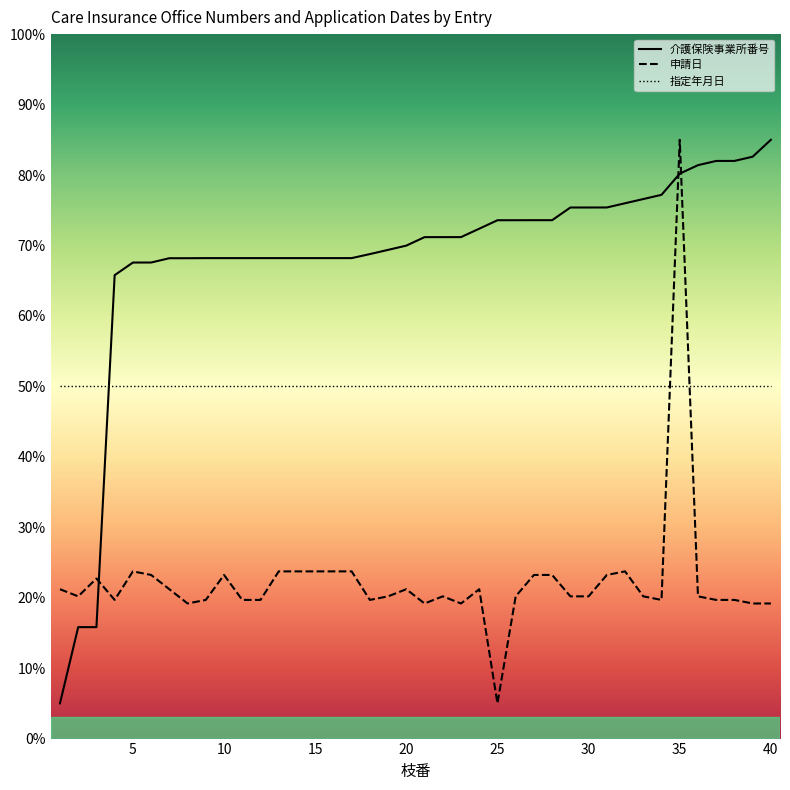

What is the lowest value of the 指定年月日 series?

50.0